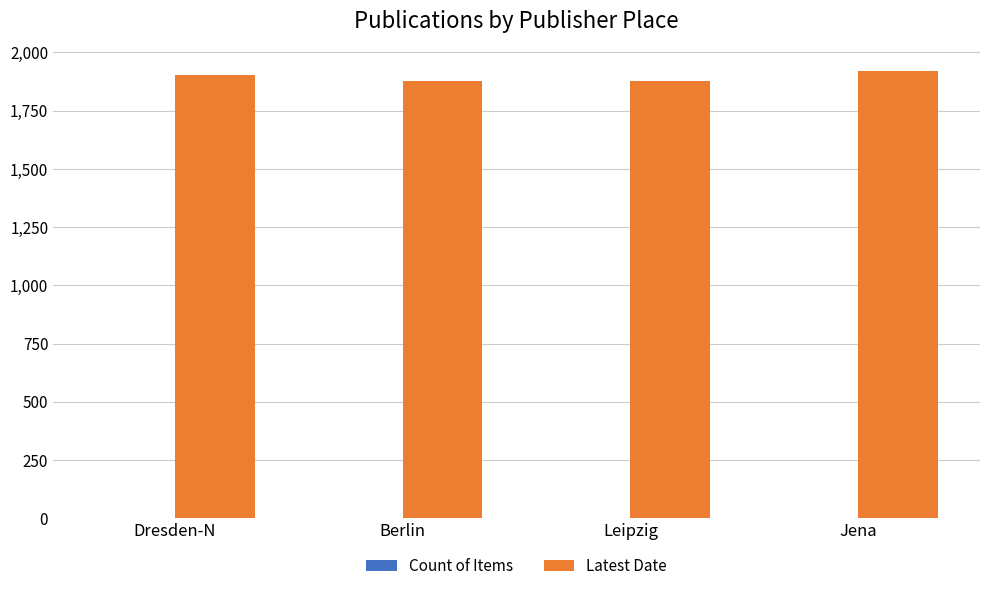

The Latest Date series shows 1920 at Jena. True or false?

True